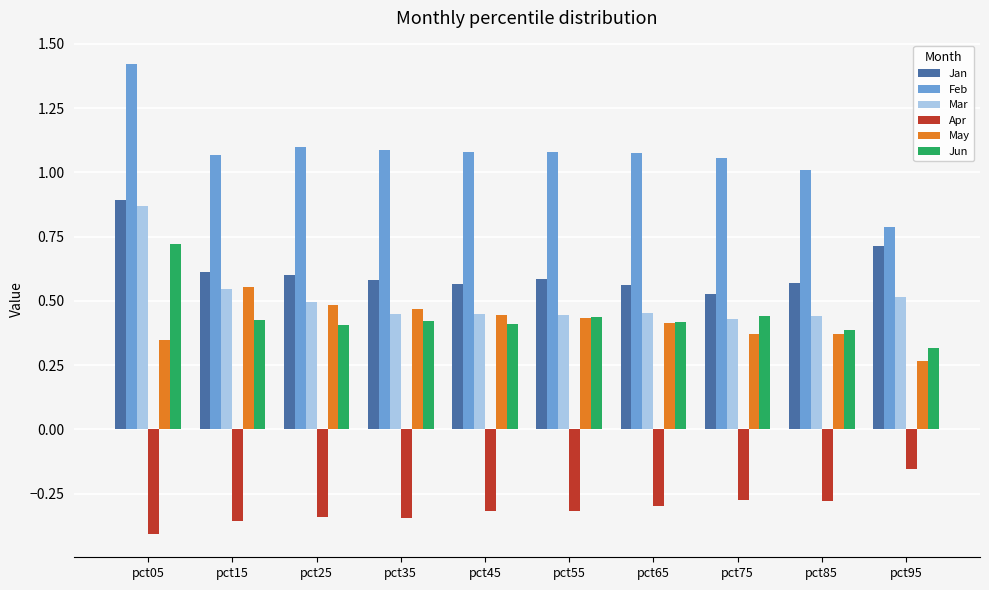

True or false: Jan has a value of 0.3 at pct55.

False